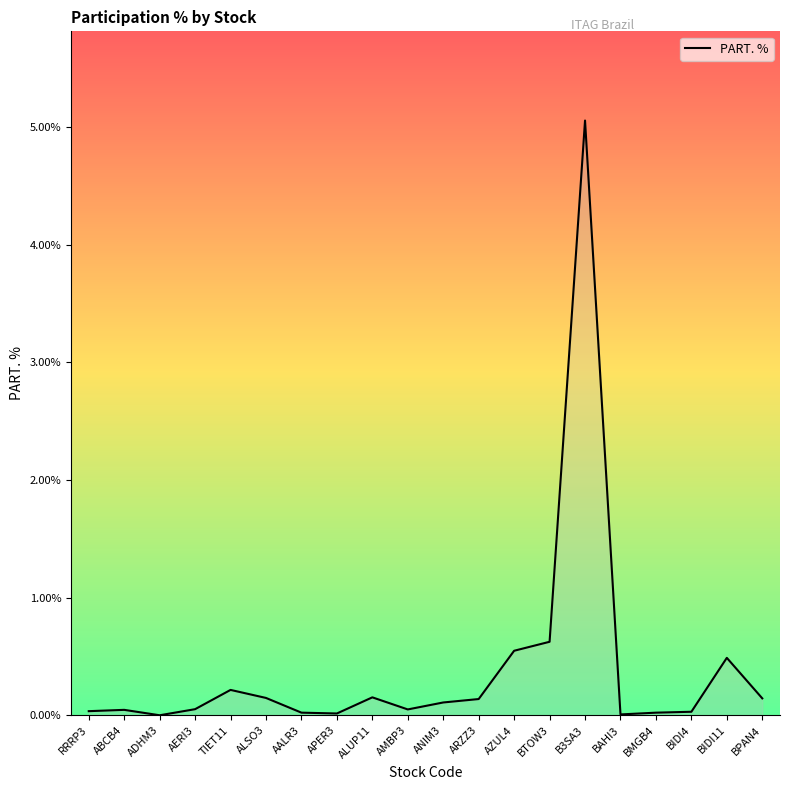

Is it true that the value at AZUL4 is 1.0?

False